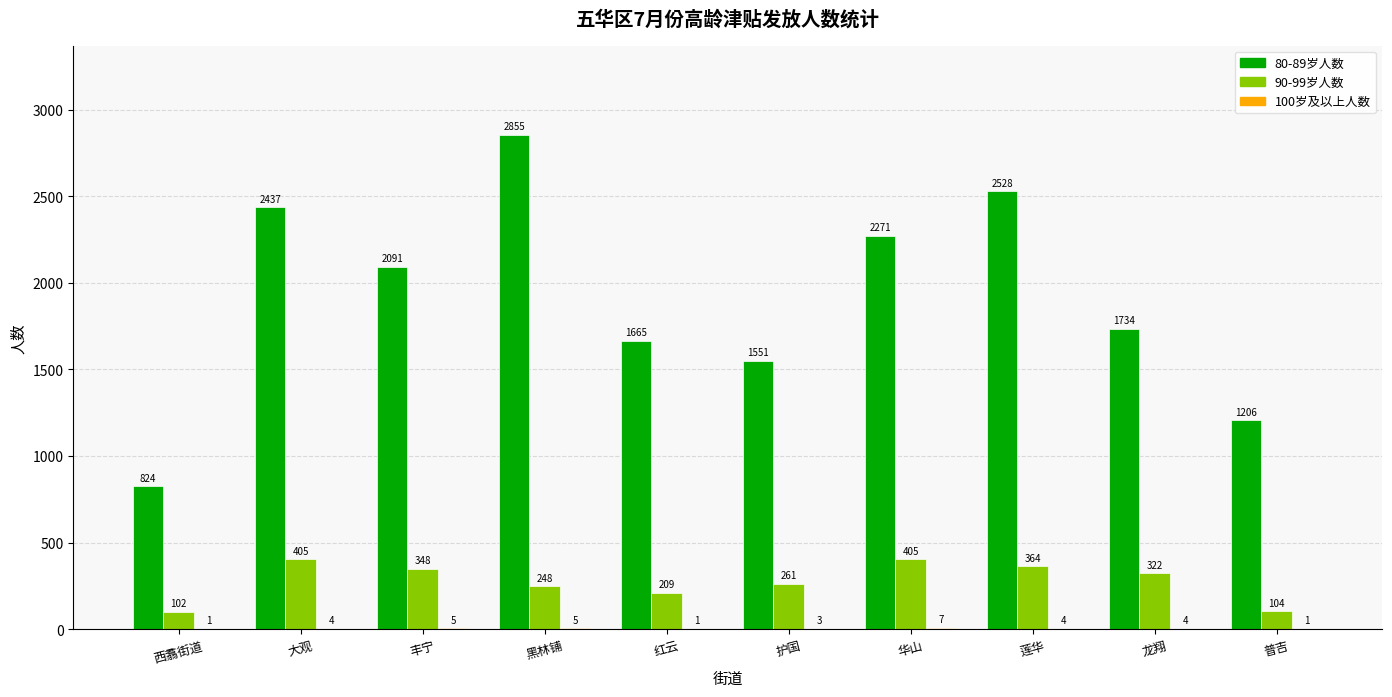

Where is 80-89岁人数 nearest to the value 1839?

龙翔